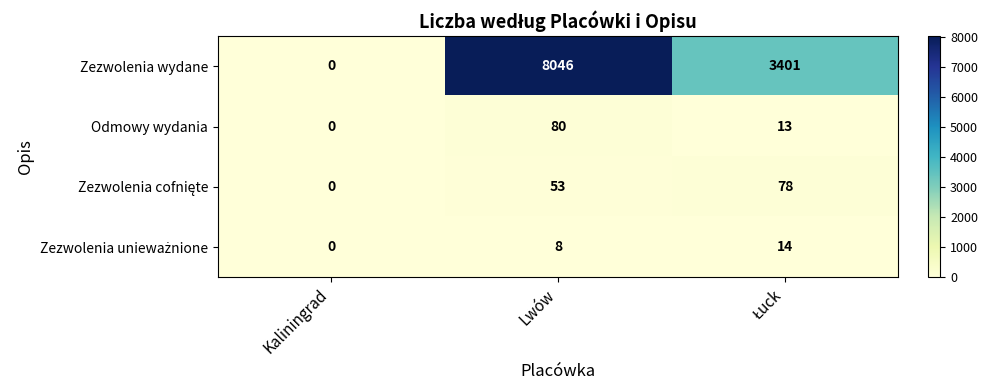

What is the difference between the maximum and second lowest values in the Odmowy wydania series?

67